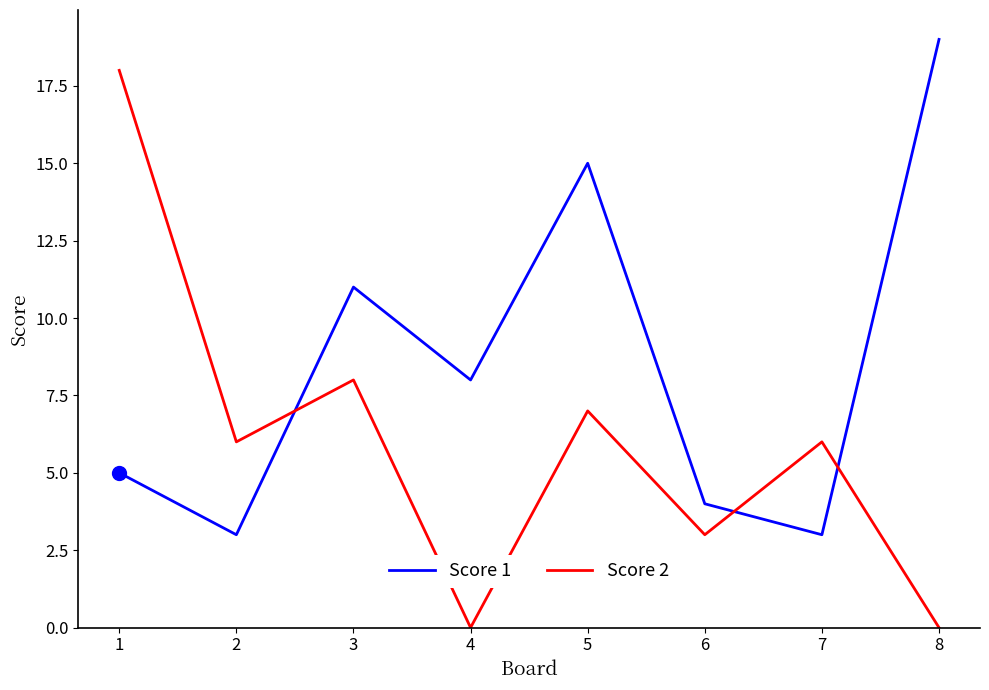

What is the total value across all series at 6?

7